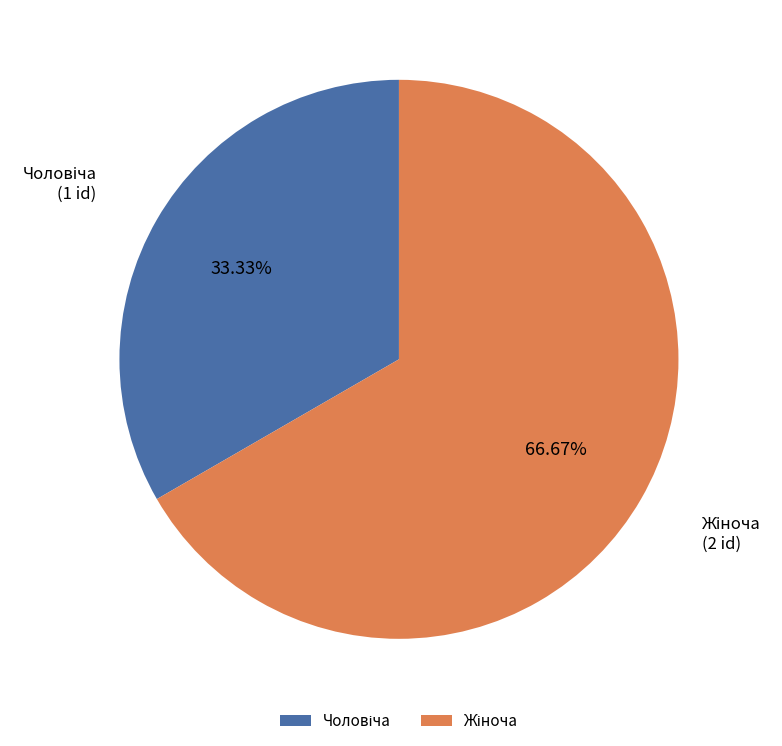

Is there a majority slice in this chart?

Yes